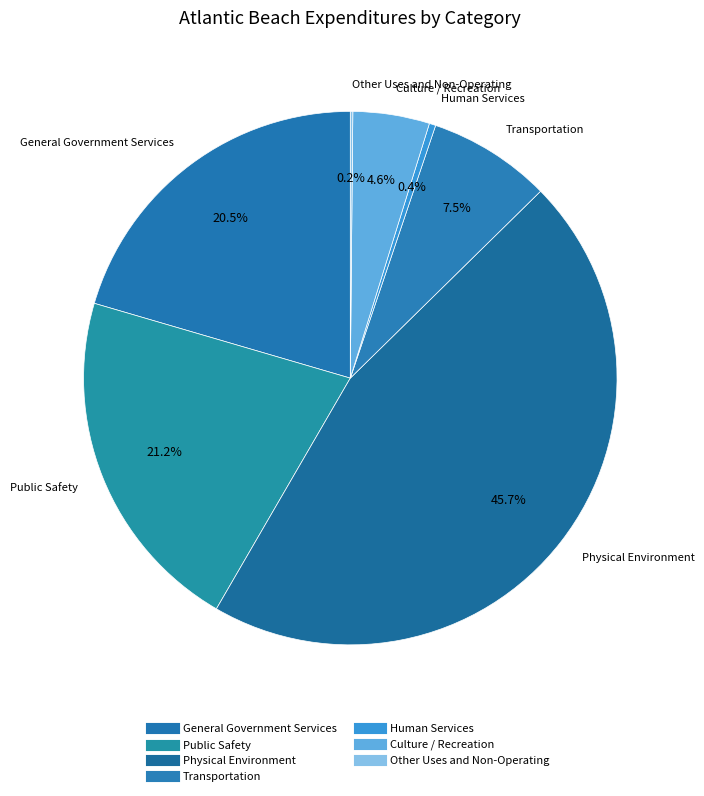

To the nearest percent, what is the difference between the Public Safety and Human Services slice percentages?

21%